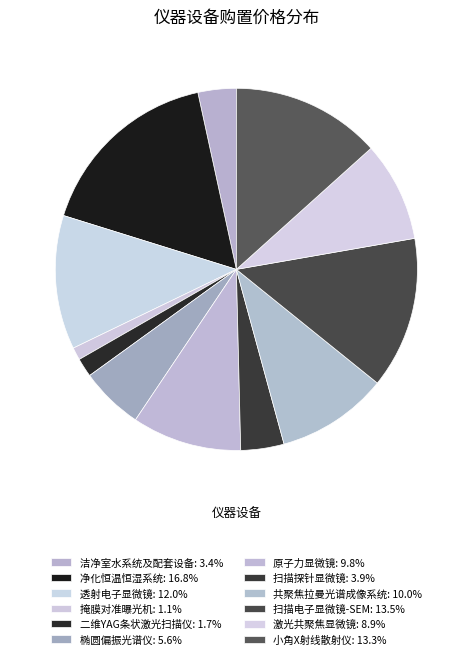

What is the largest slice in the pie chart?

净化恒温恒湿系统